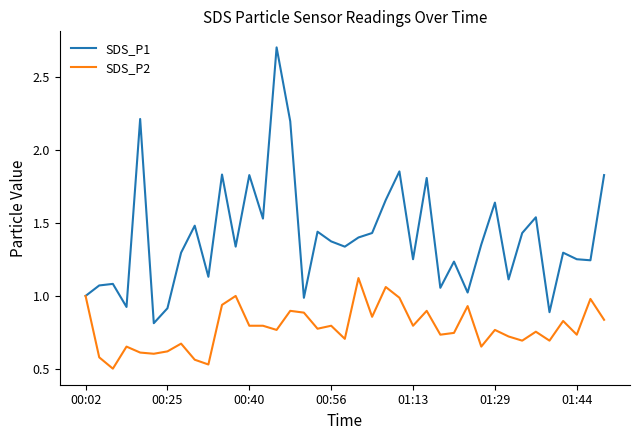

Which series has the widest spread of values?

SDS_P1